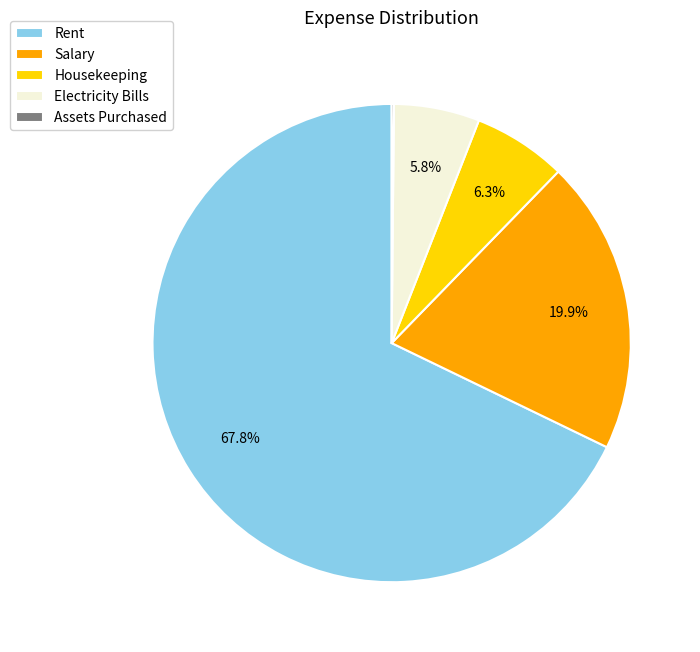

What percentage do Electricity Bills and Housekeeping together represent?

12.1%